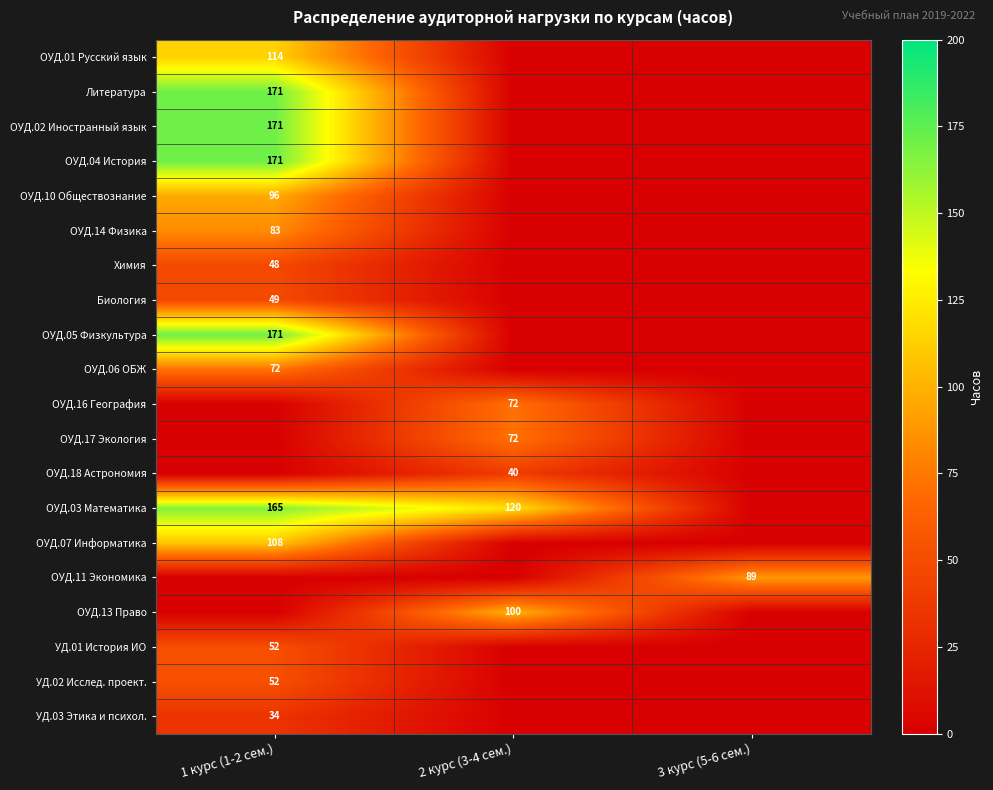

Is the value of Химия at 1 курс (1-2 сем.) greater than the value of ОУД.02 Иностранный язык at 1 курс (1-2 сем.)?

No